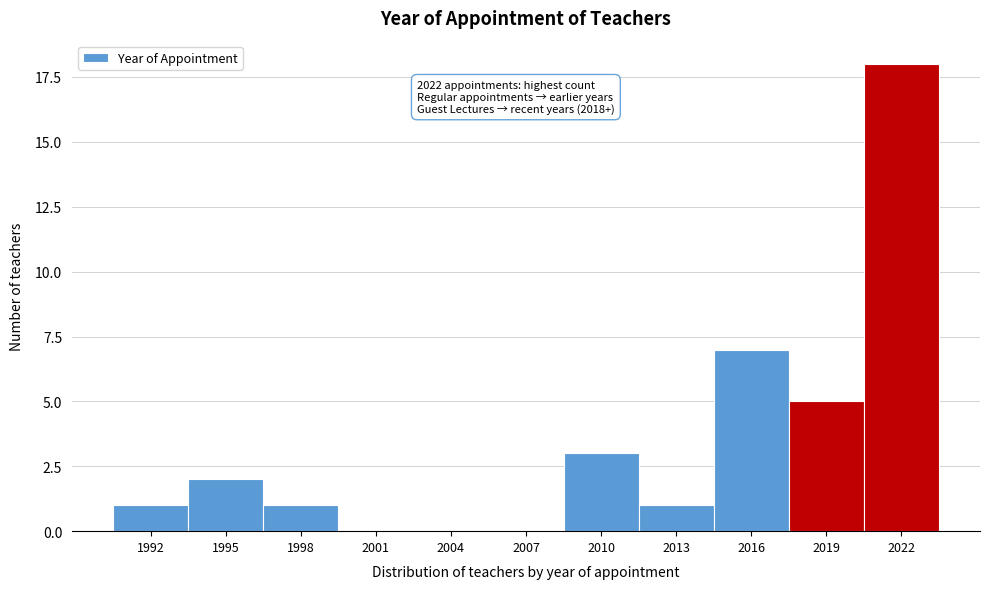

Reading left to right, extract all data points from this chart.

1992=1	1995=2	1998=1	2001=0	2004=0	2007=0	2010=3	2013=1	2016=7	2019=5	2022=18